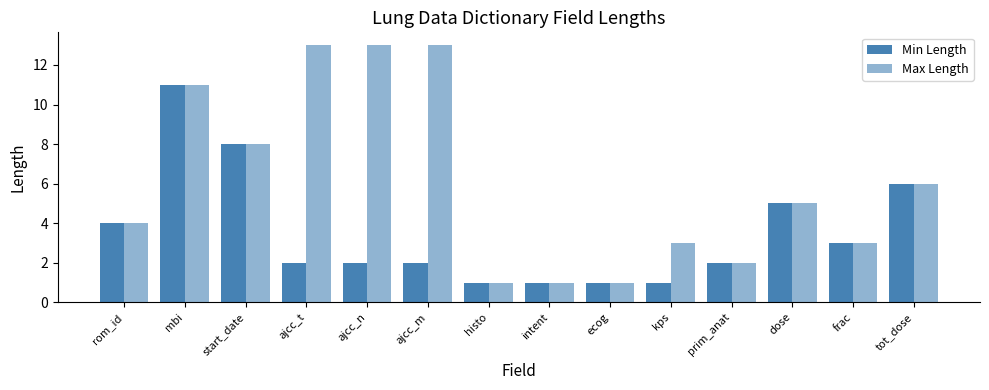

At how many categories does at least one series exceed 1?

11